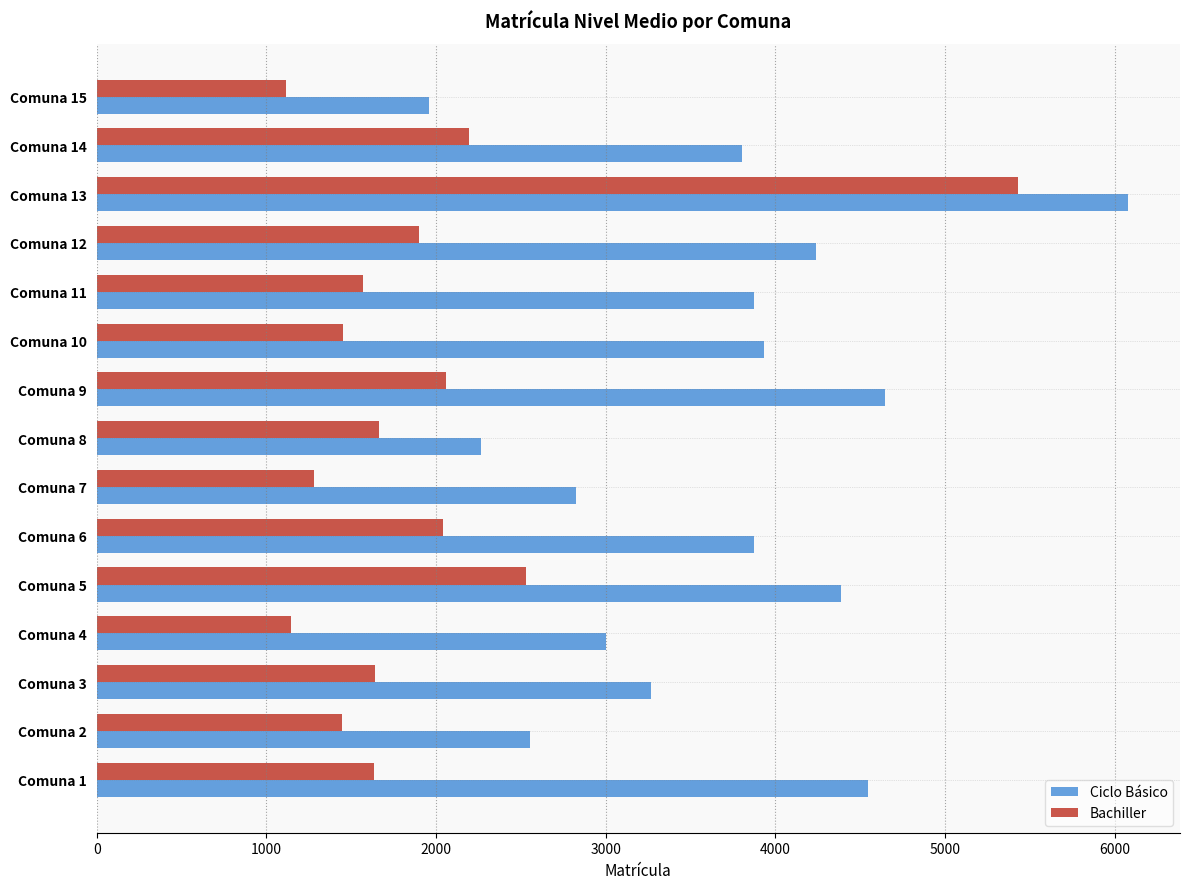

What is the maximum value shown in the chart?

6080